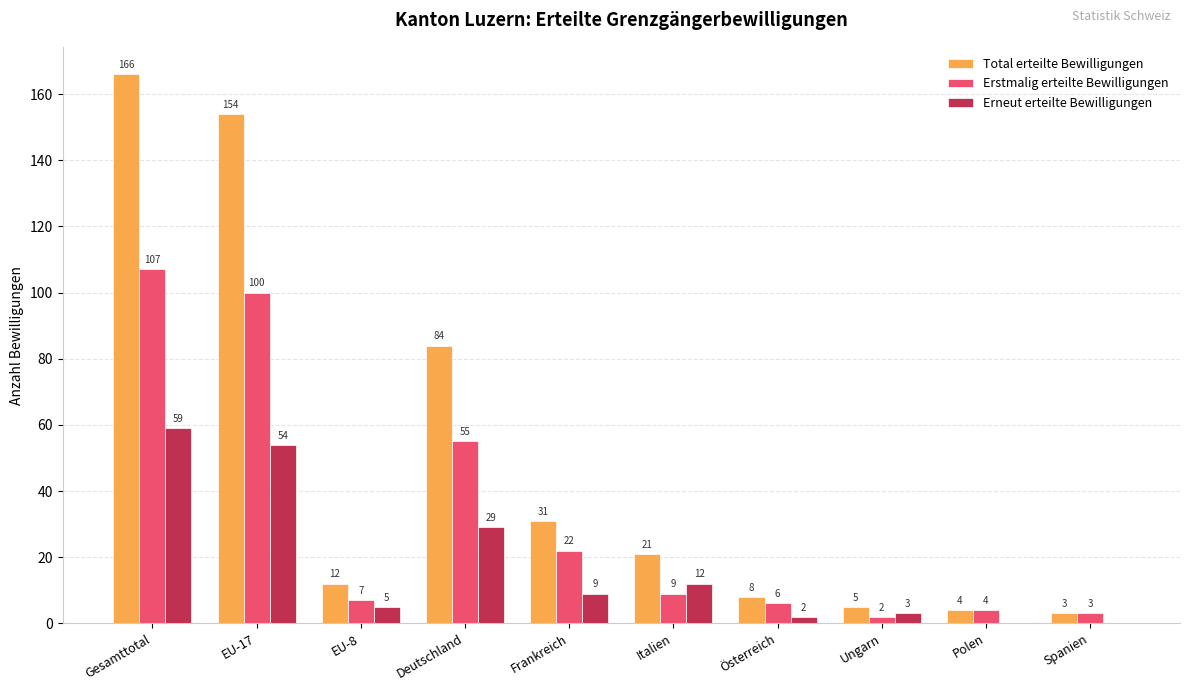

Is the value of Erneut erteilte Bewilligungen at Österreich greater than the value of Erstmalig erteilte Bewilligungen at Deutschland?

No